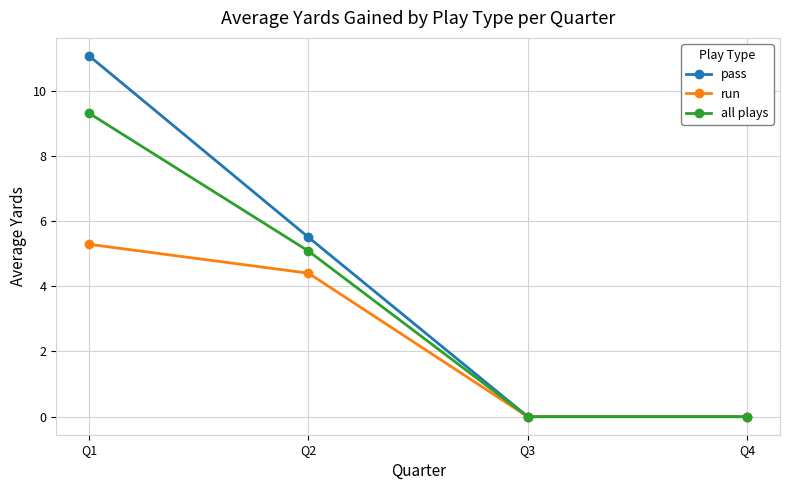

The all plays series shows 0.0 at Q4. True or false?

True